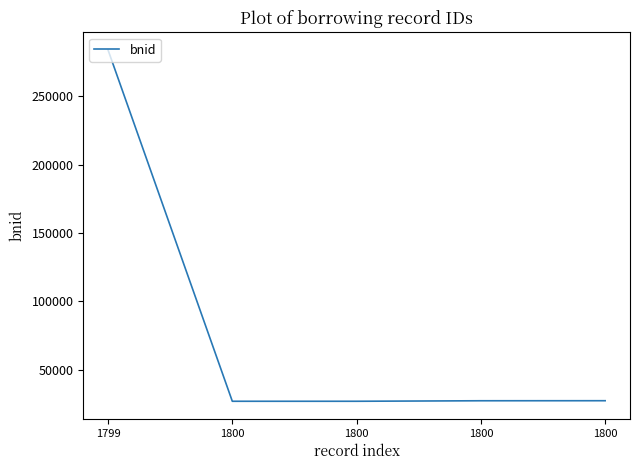

How many lines are shown in the chart?

1